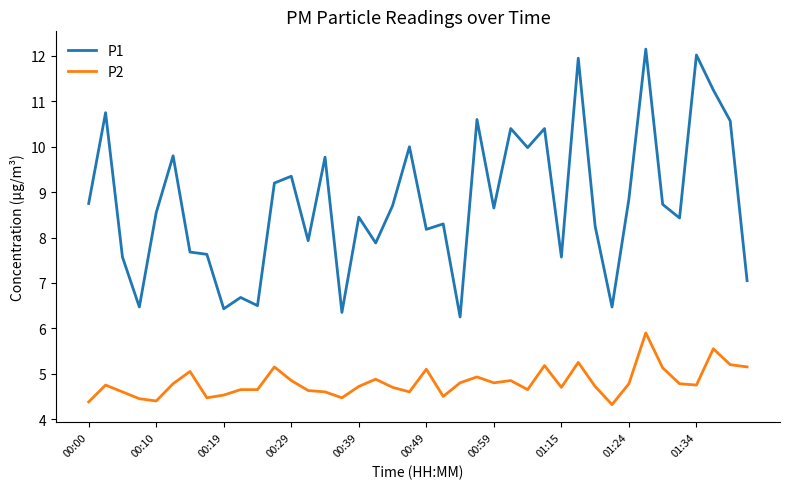

Which series has the largest total across all categories?

P1